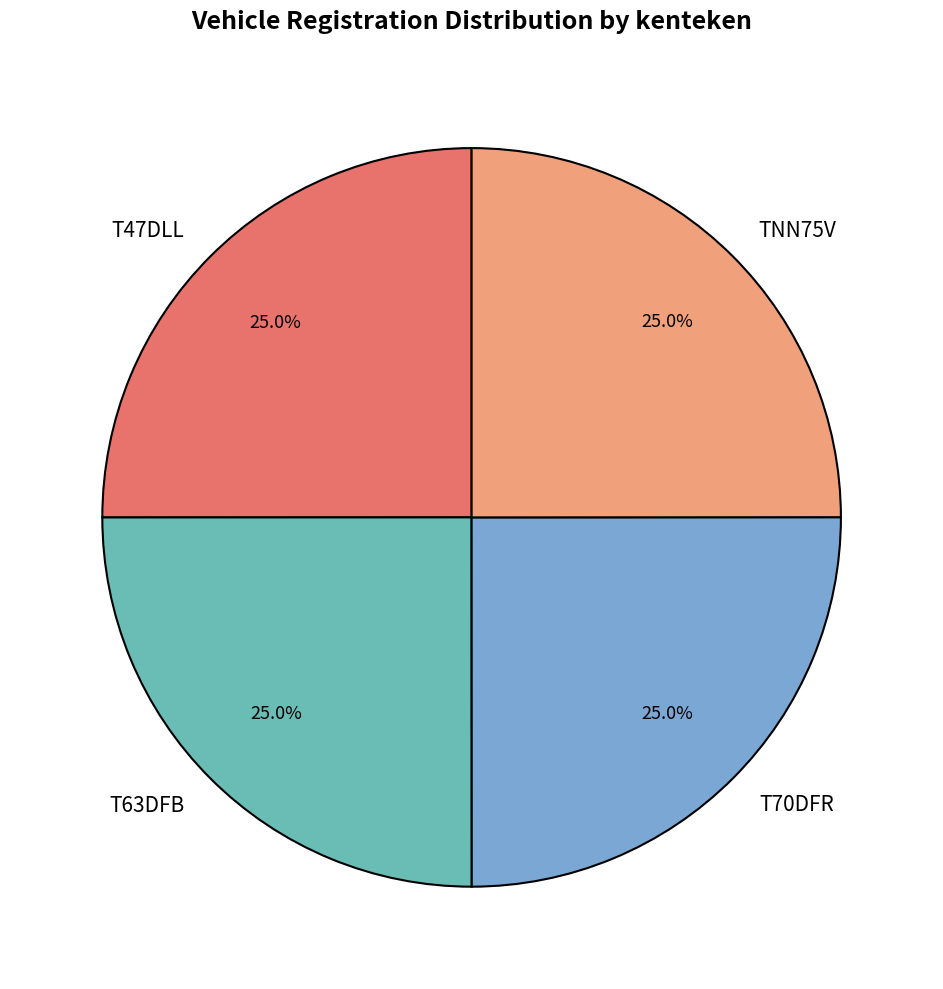

What is the ratio of the value at T63DFB to the value at TNN75V?

1.0